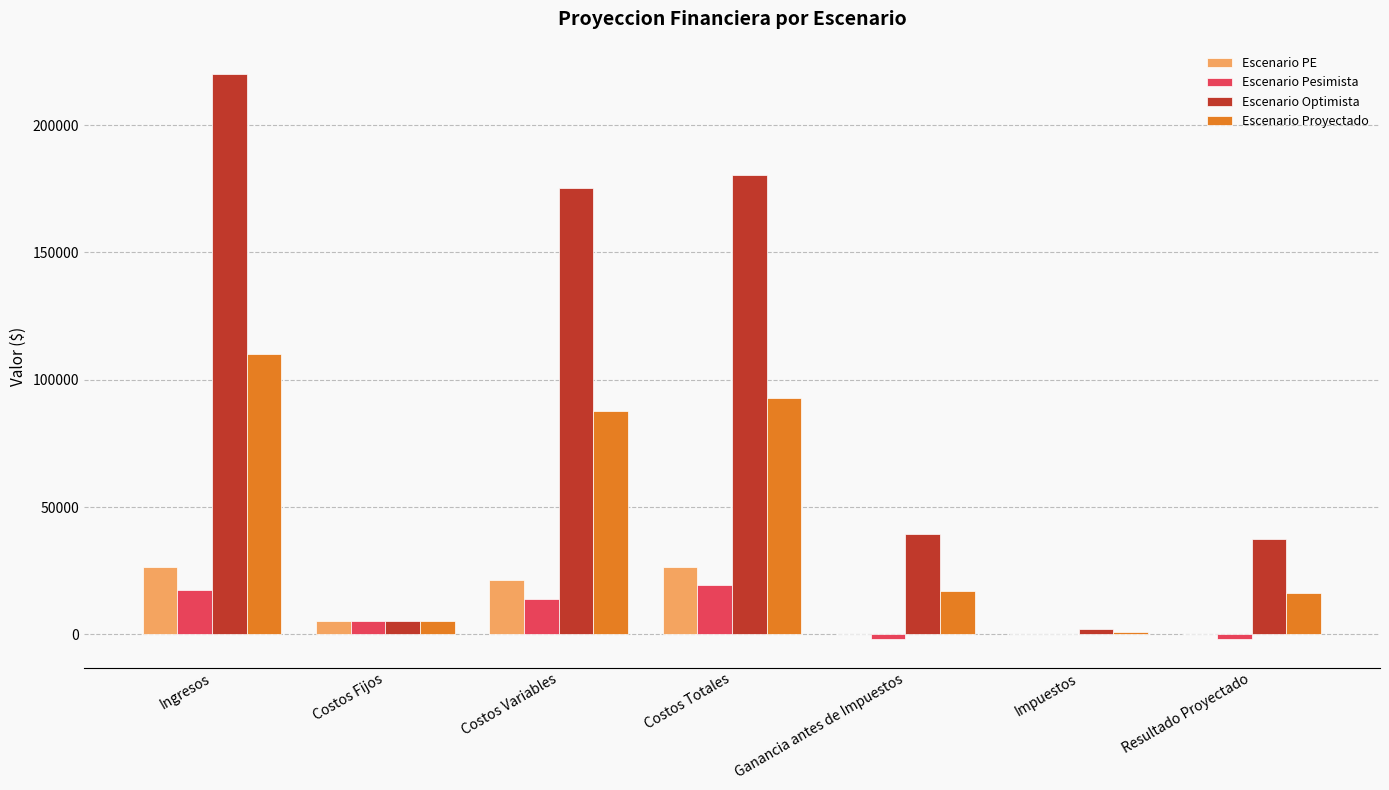

What is the maximum value shown in the chart?

220000.0